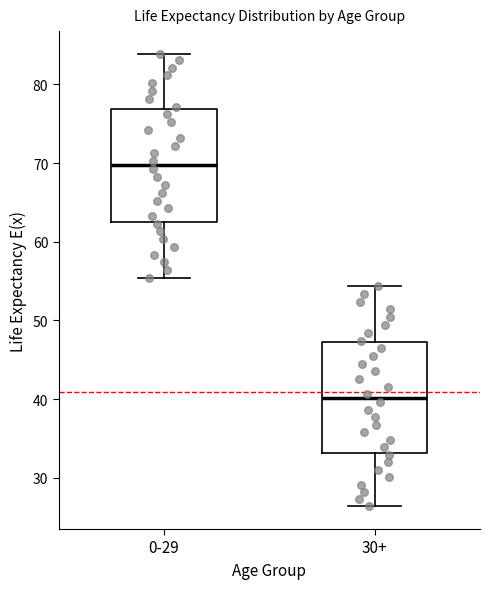

Which box's median line is the highest?

0-29